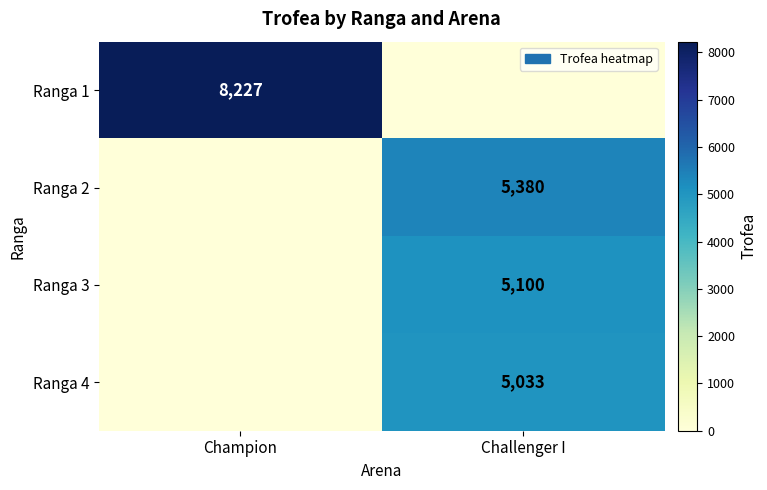

Is it true that Ranga 2 equals 8713 at Challenger I?

False